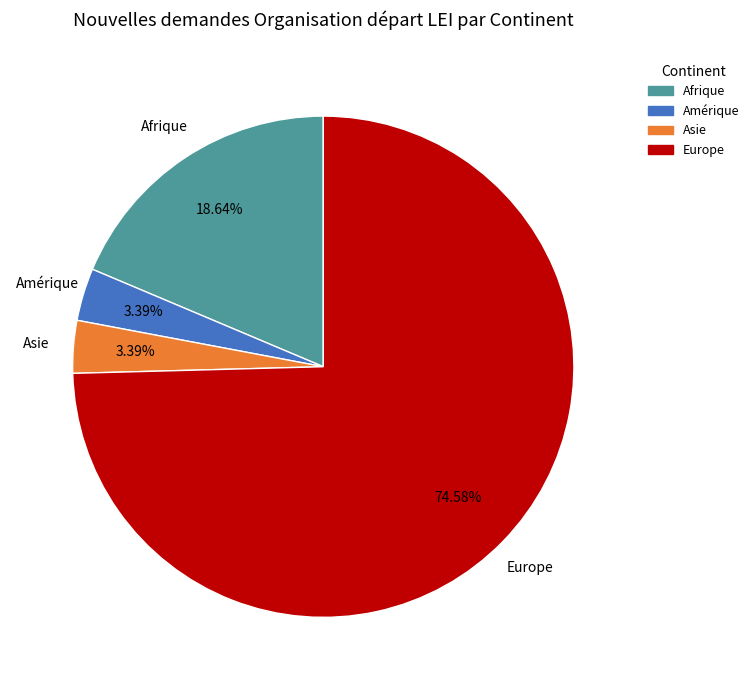

What is the largest slice in the pie chart?

Europe